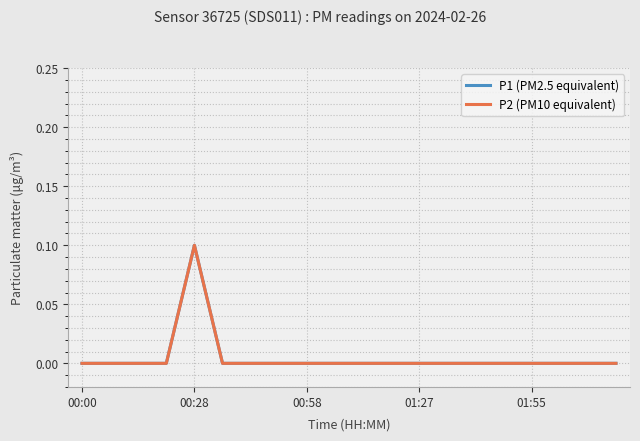

Which category has the lowest value in the P1 (PM2.5 equivalent) series?

00:00